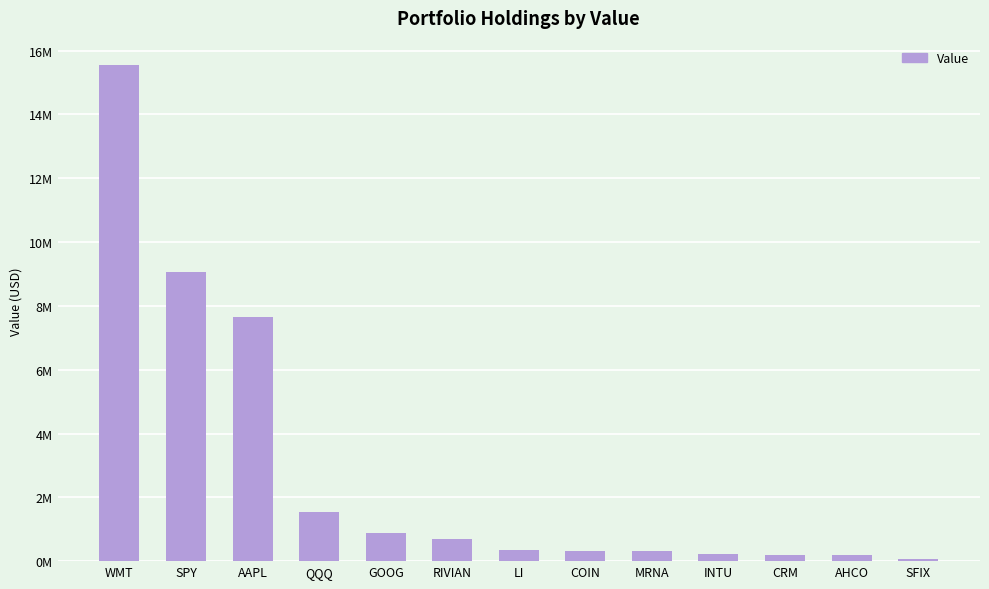

What is the minimum value shown in the chart?

67275